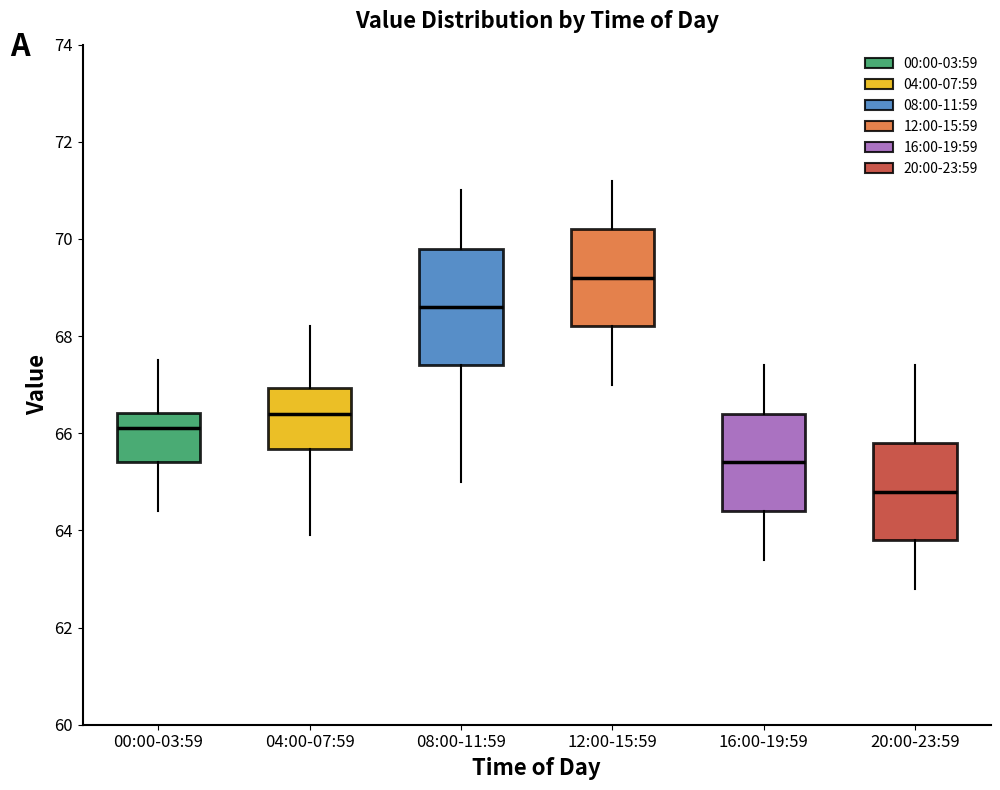

Where does the upper whisker of the box for 04:00-07:59 end on the y-axis? The values are not printed on the chart, so give them approximately, as read against the axis.

68.2